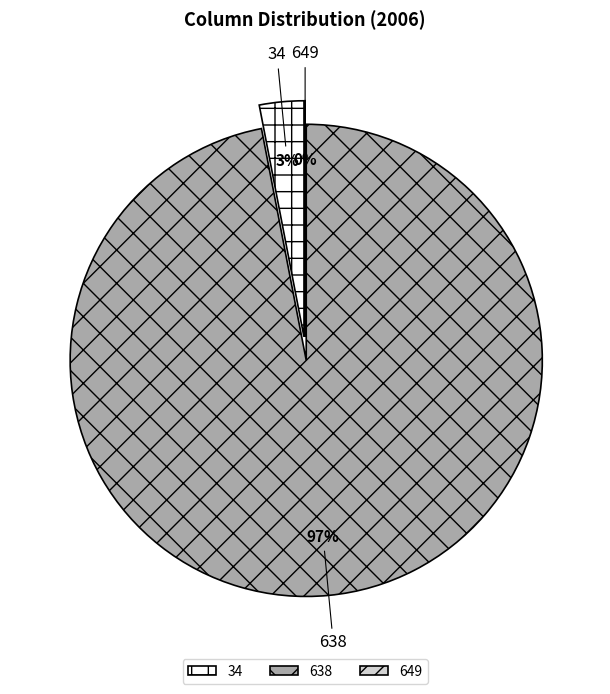

The 509 slice represents 1% of the pie. True or false?

False